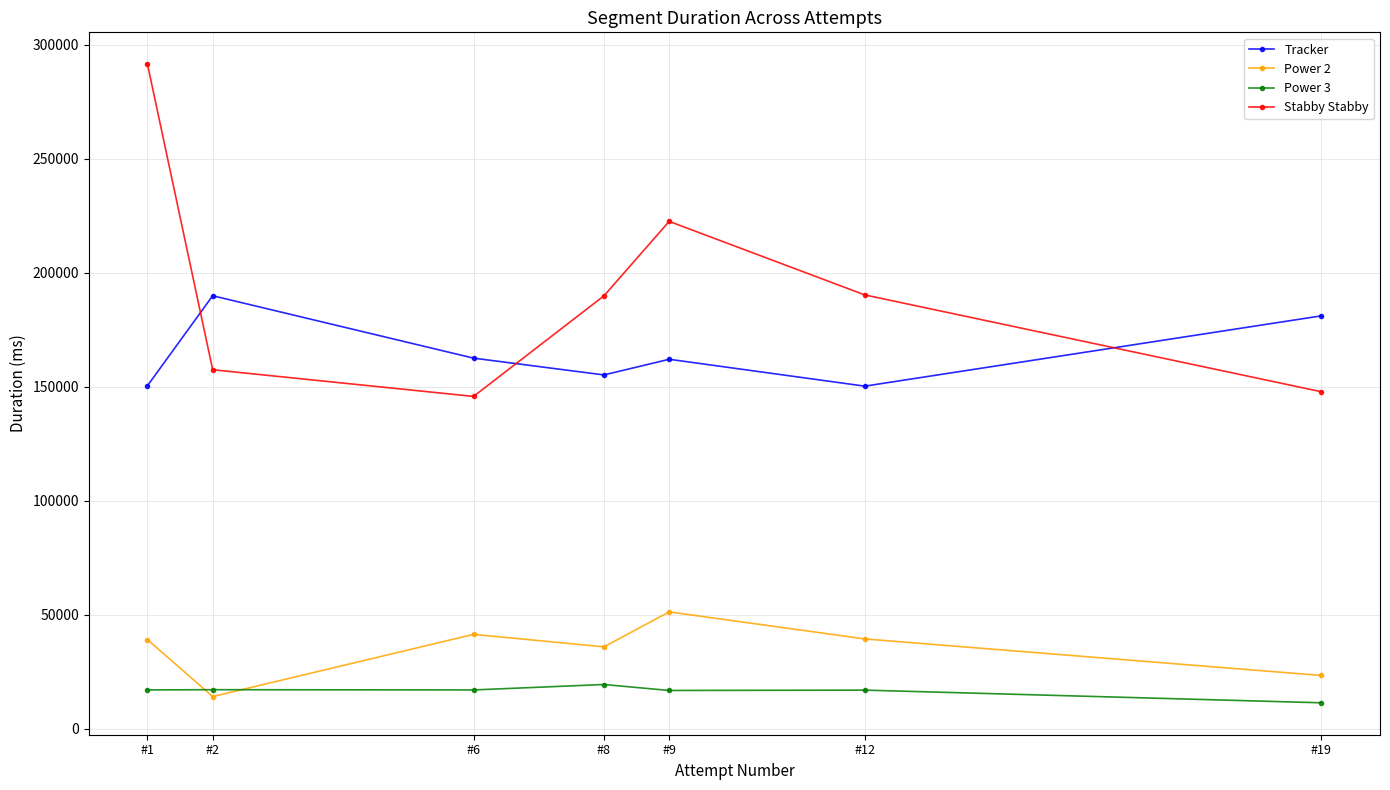

In Stabby Stabby, how many points are lower than both neighbors (excluding endpoints)?

1